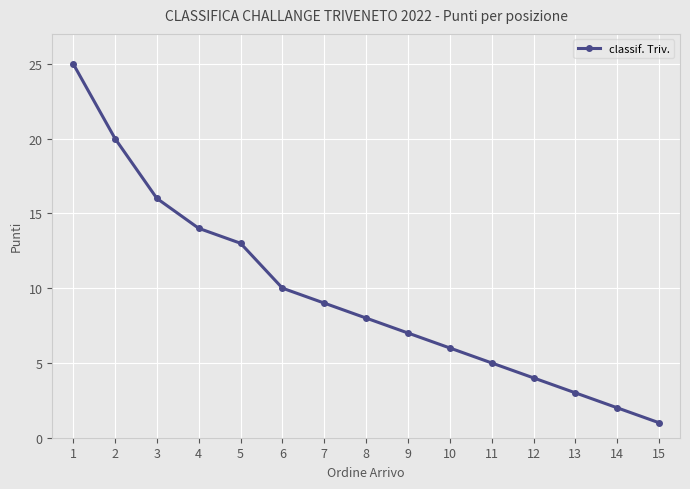

Reading left to right, what are all the values shown in this chart?

25	20	16	14	13	10	9	8	7	6	5	4	3	2	1